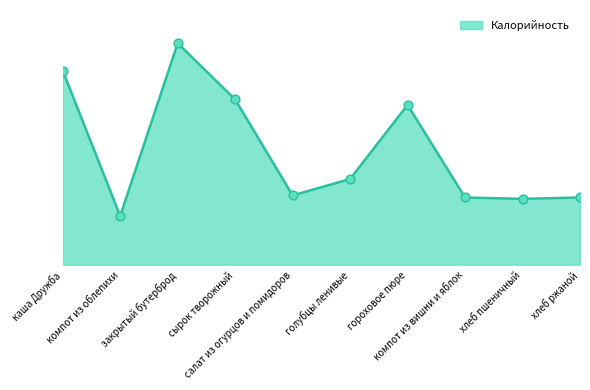

Does the chart have visible grid lines?

No